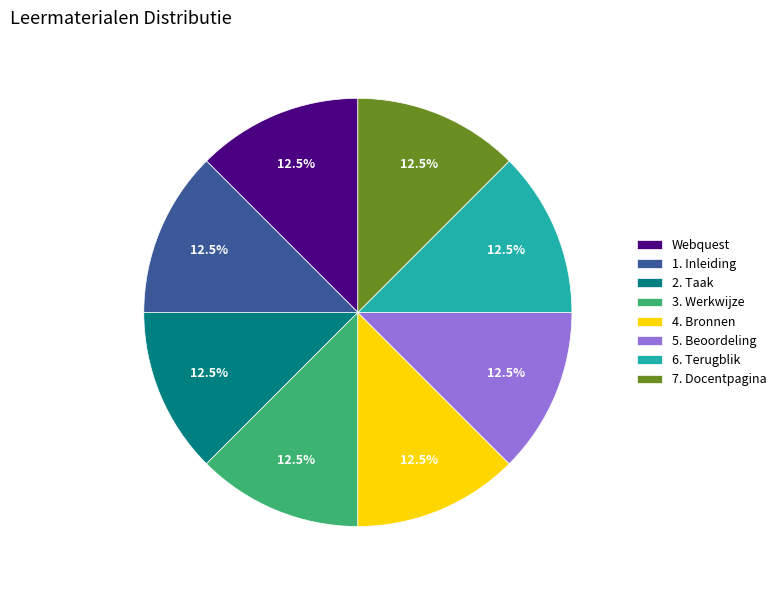

Combined, what portion of the pie is 5. Beoordeling and 6. Terugblik?

25.0%